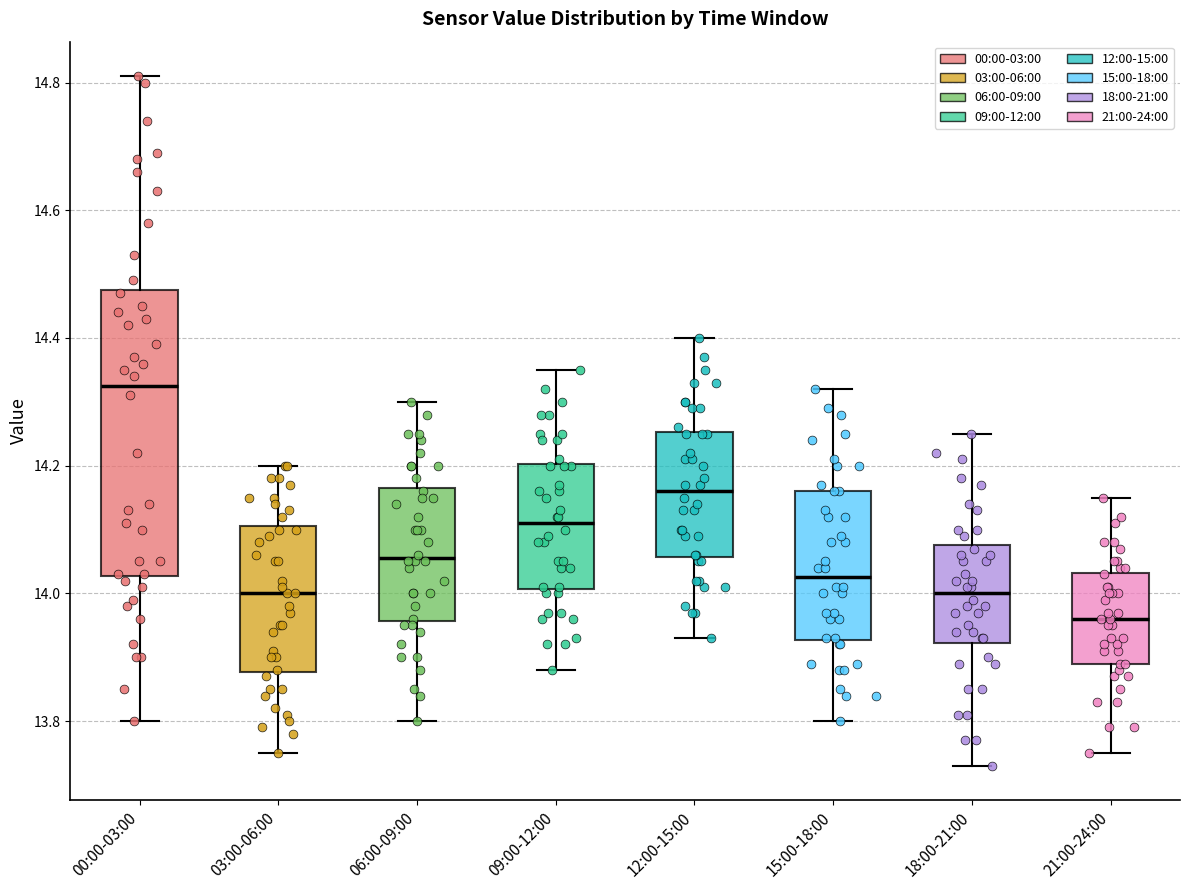

Comparing the boxes themselves (not the whiskers), which one is the tallest?

00:00-03:00